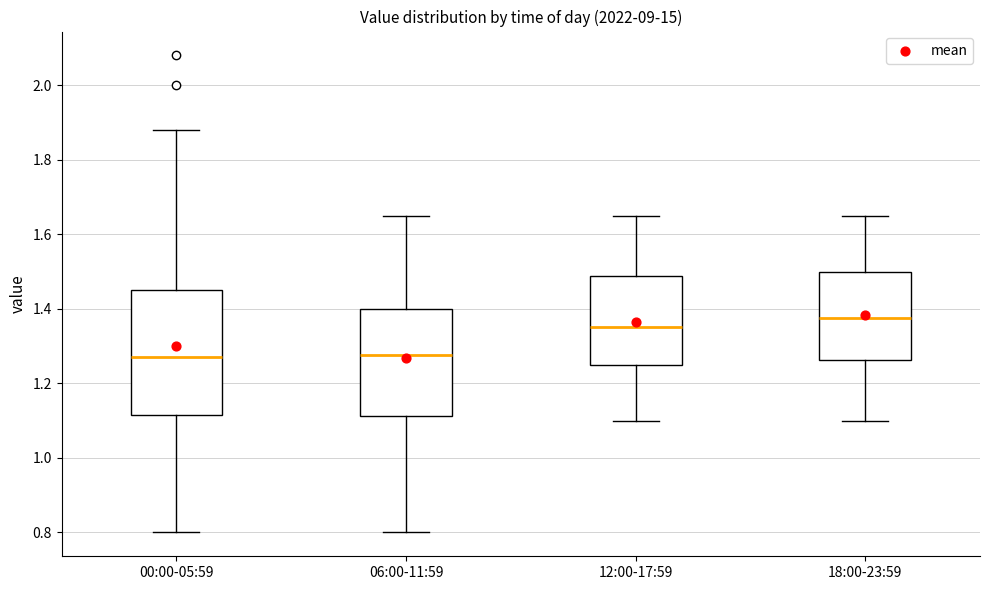

Where does the upper whisker of the box for 06:00-11:59 end on the y-axis? The values are not printed on the chart, so give them approximately, as read against the axis.

1.66